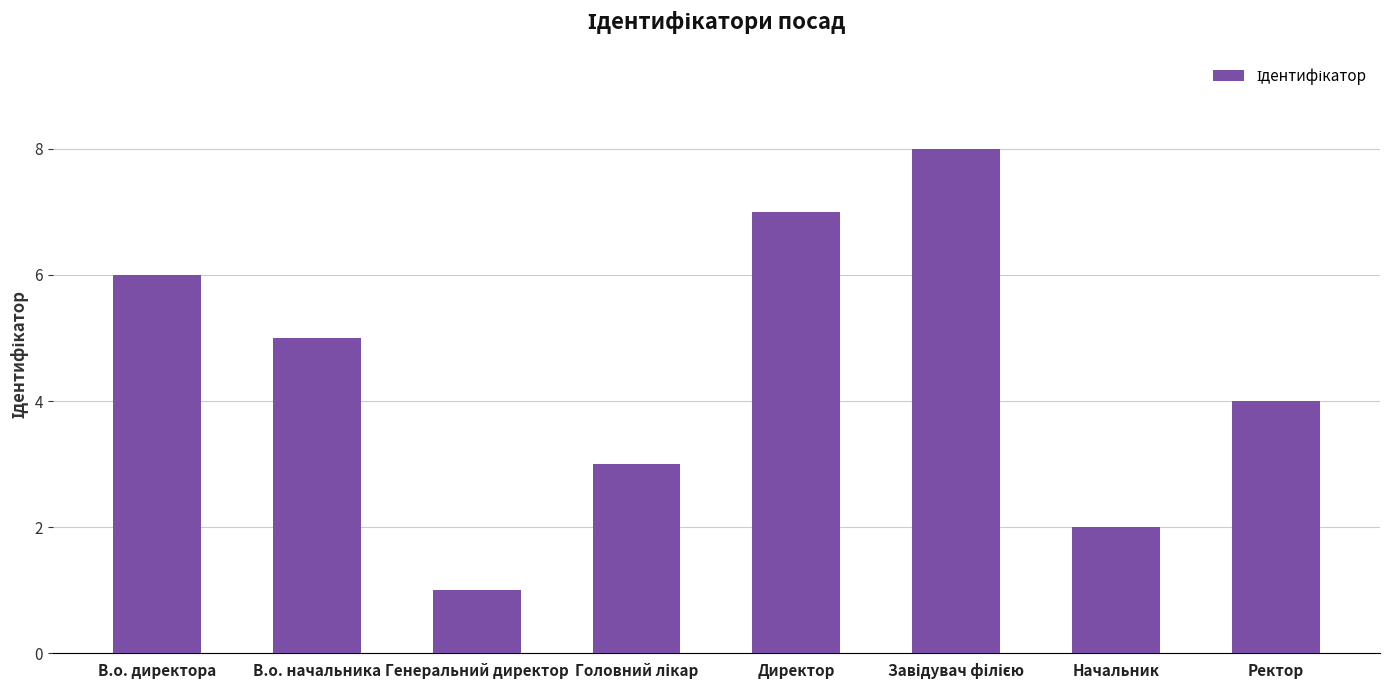

What is the difference between the second highest and minimum values?

6